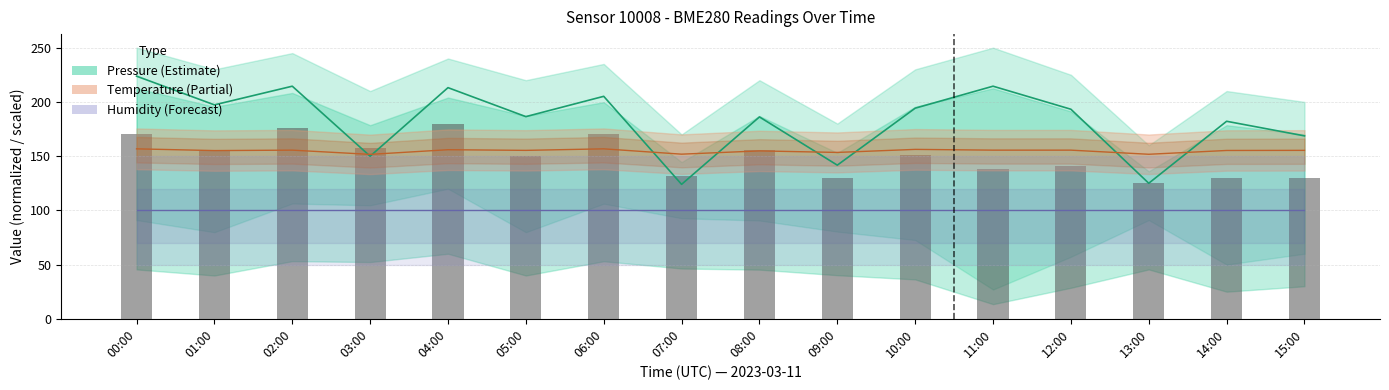

What is the value of the Temperature (×10) bar at the 1st from the left?

156.7